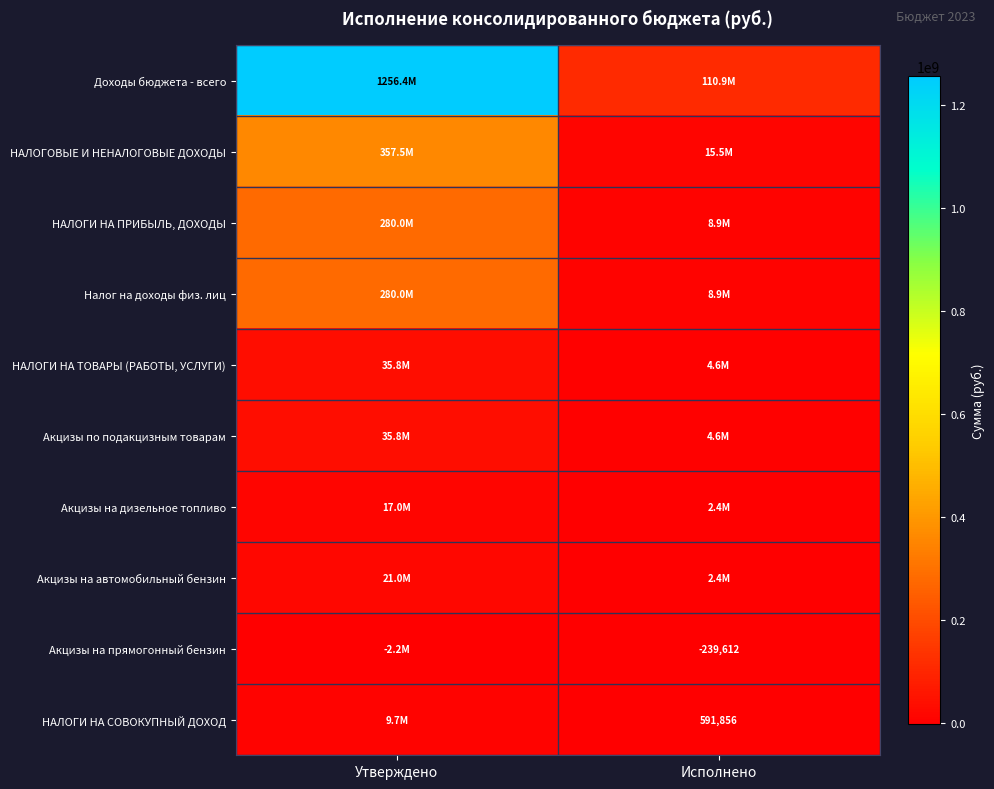

Which category has the highest value across all series?

Утверждено